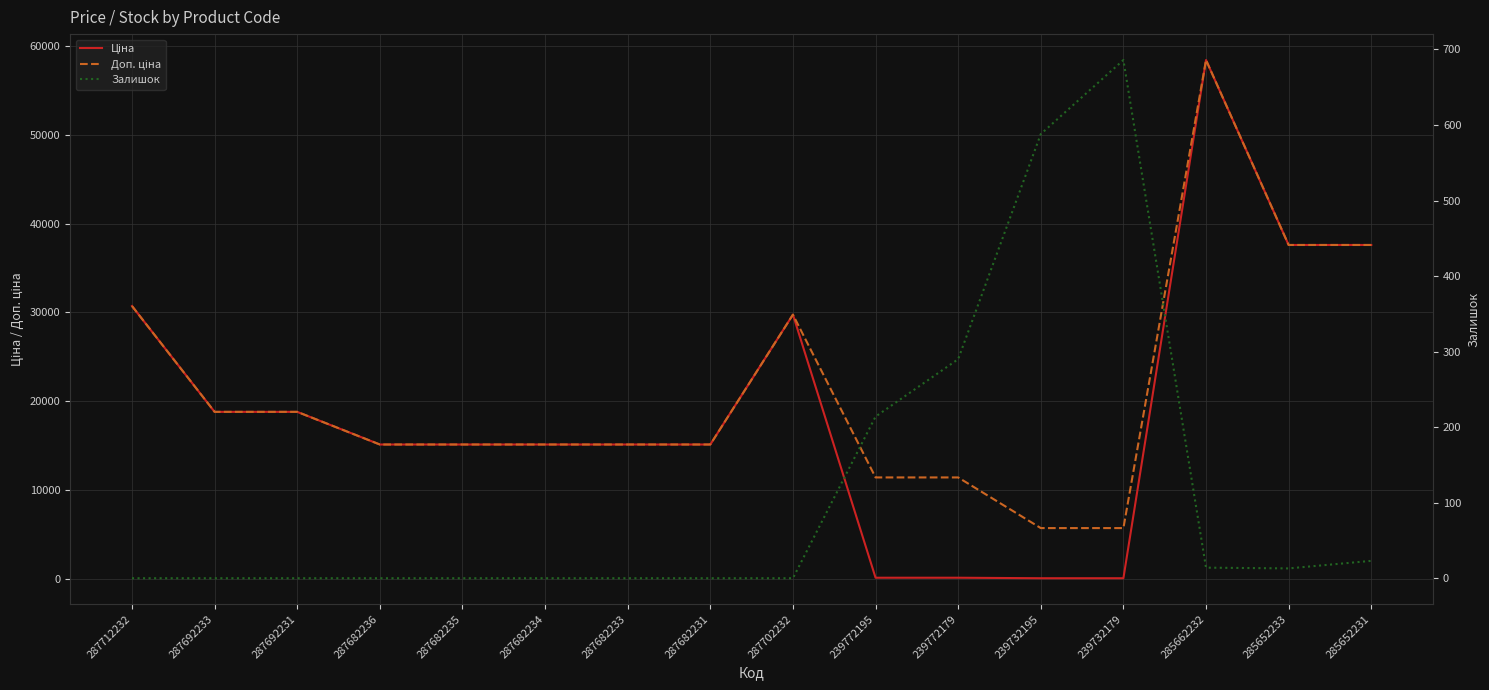

At which label does Ціна first exceed 15120?

287712232